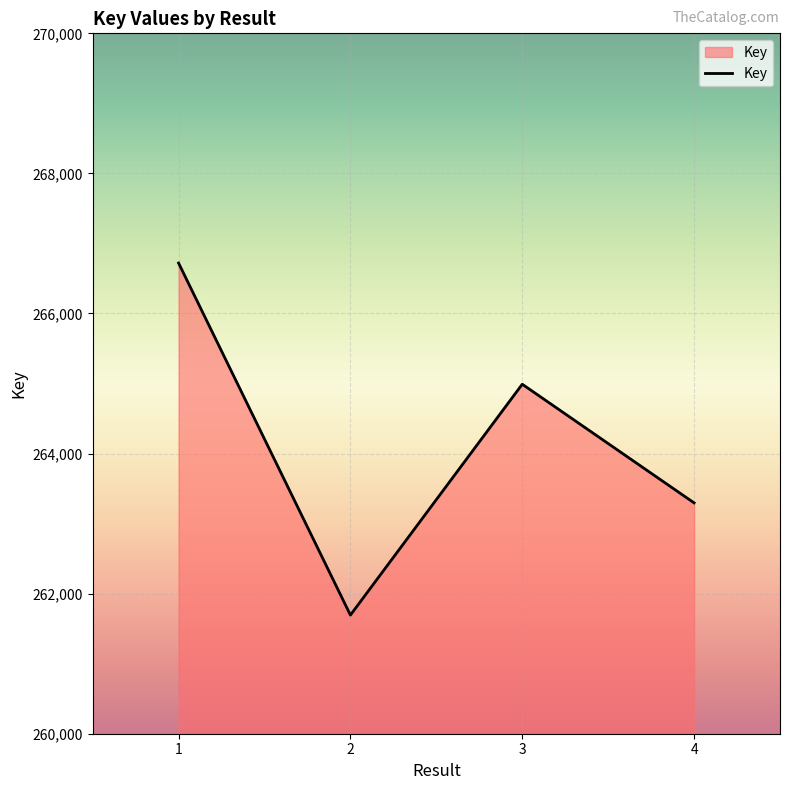

Reading left to right, extract all data points from this chart.

266720	261694	264990	263296